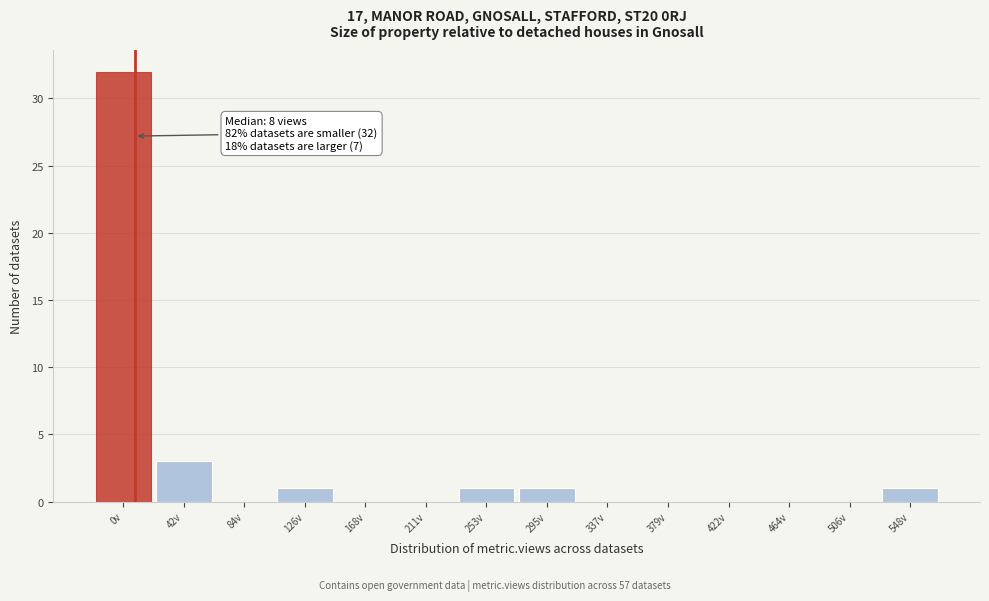

Reading left to right, what are all the values shown in this chart?

0v=32	42v=3	84v=0	126v=1	168v=0	211v=0	253v=1	295v=1	337v=0	379v=0	422v=0	464v=0	506v=0	548v=1